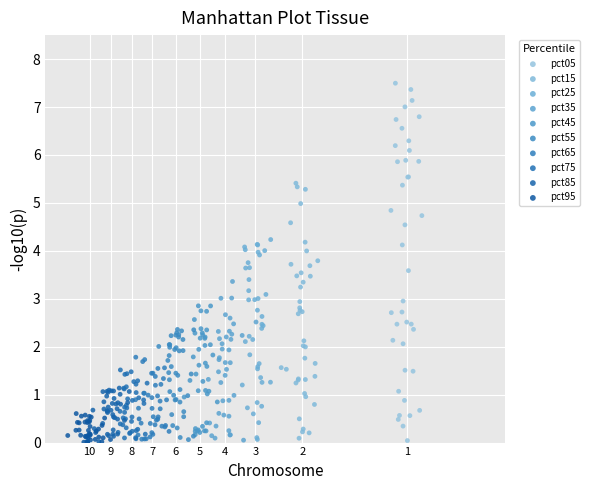

Which series contains the highest Y value?

pct05